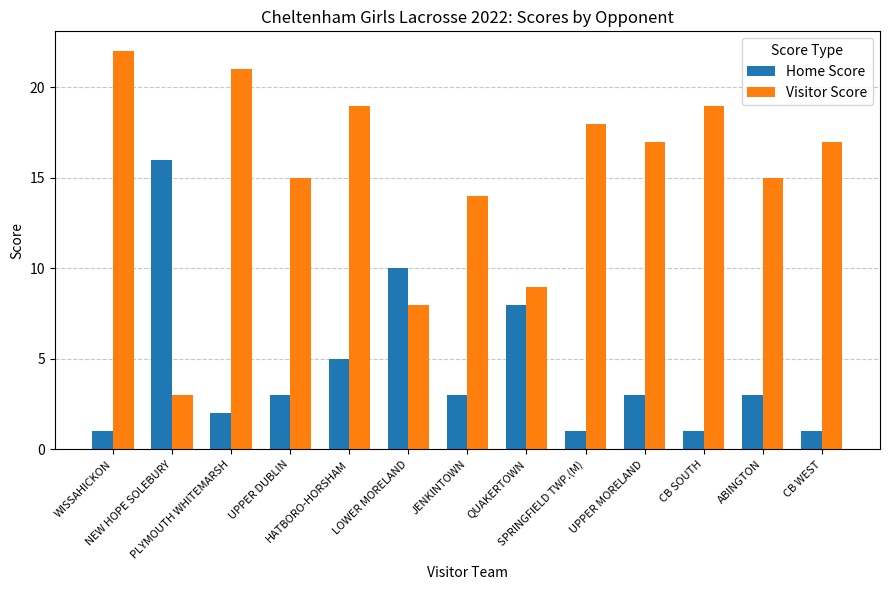

What is the value of the Home Score bar at the 10th from the left?

3